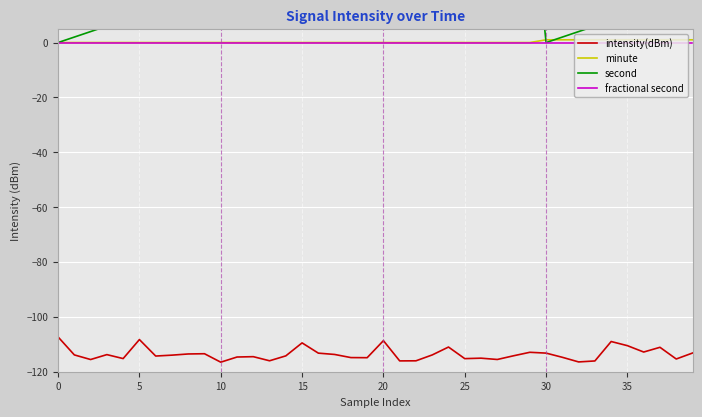

Between 15 and 32, which is larger?

15